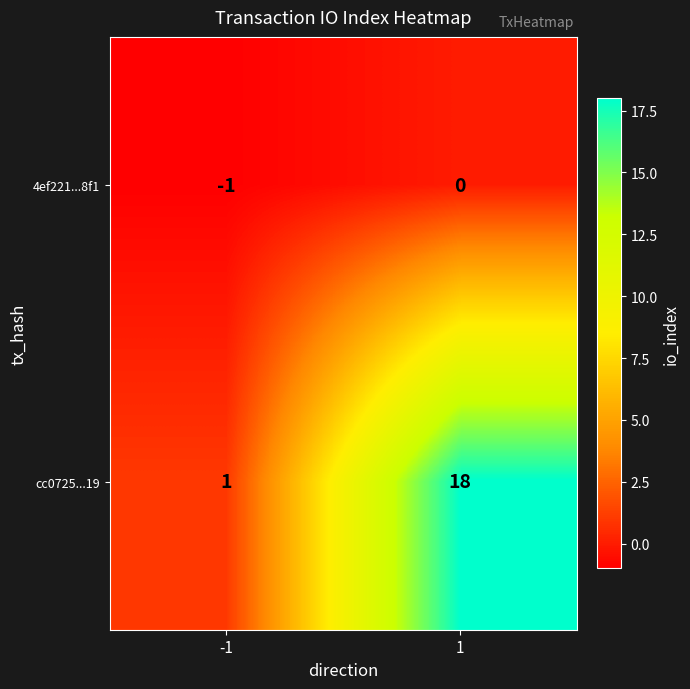

At how many categories does at least one series exceed 7?

1